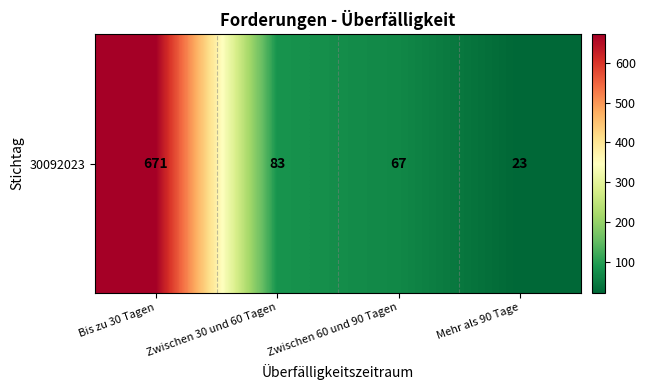

What is the sum of all values?

844